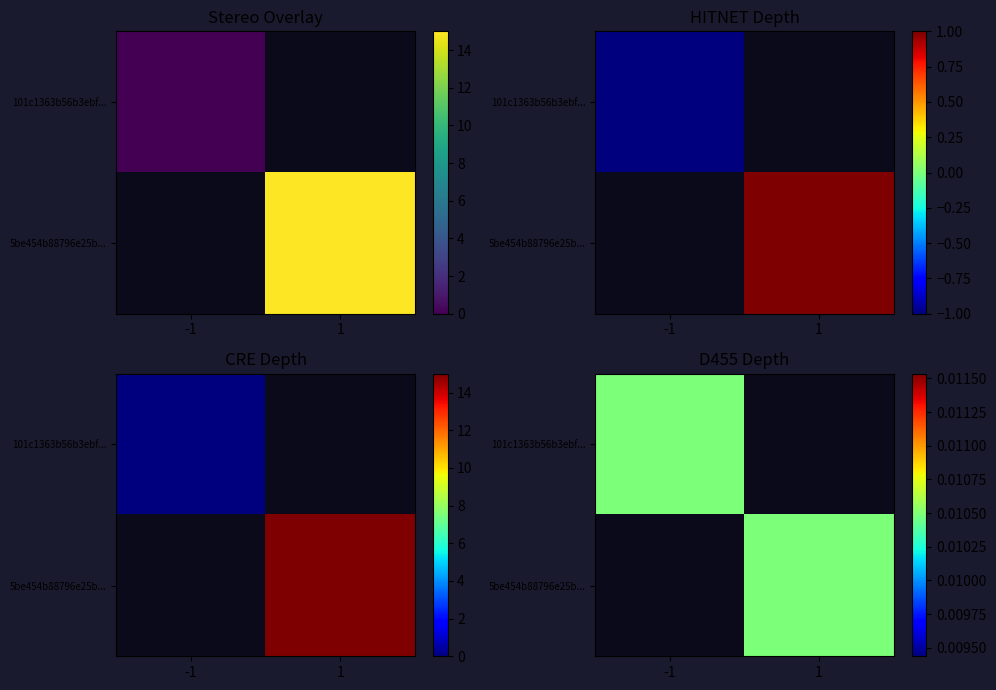

The value of 101c1363b56b3ebf040bf7368dacac42d500d42 at direction is -1. True or false?

False